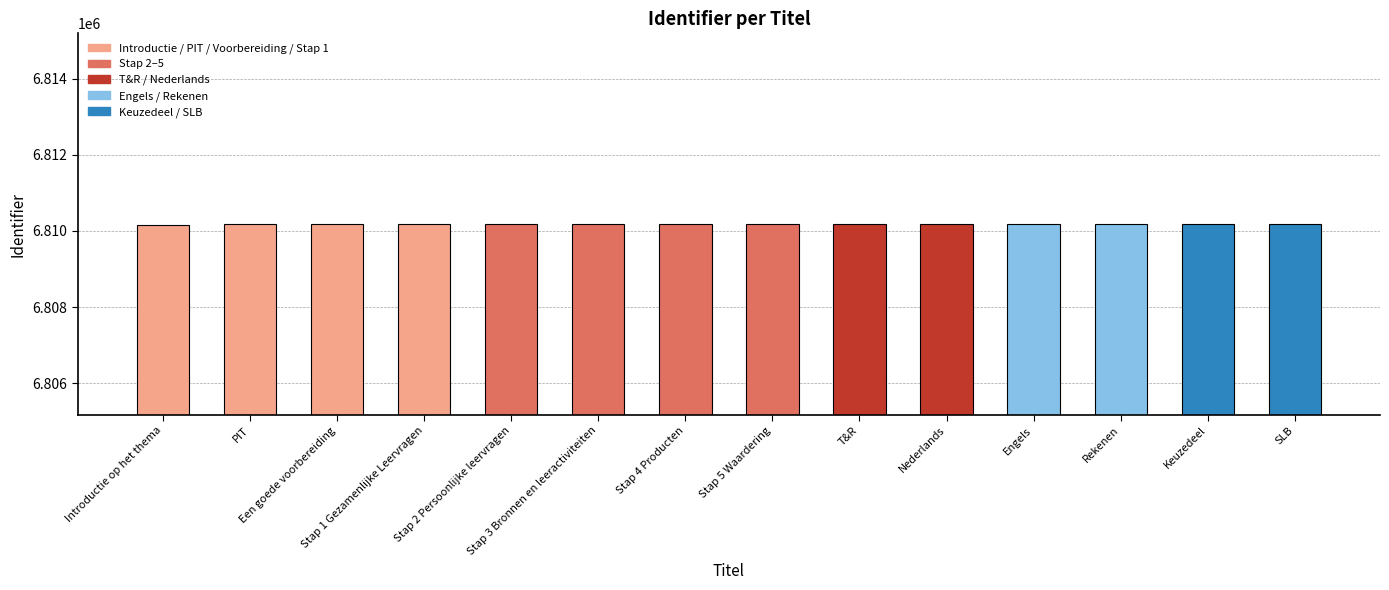

What is the greatest value displayed?

6810191